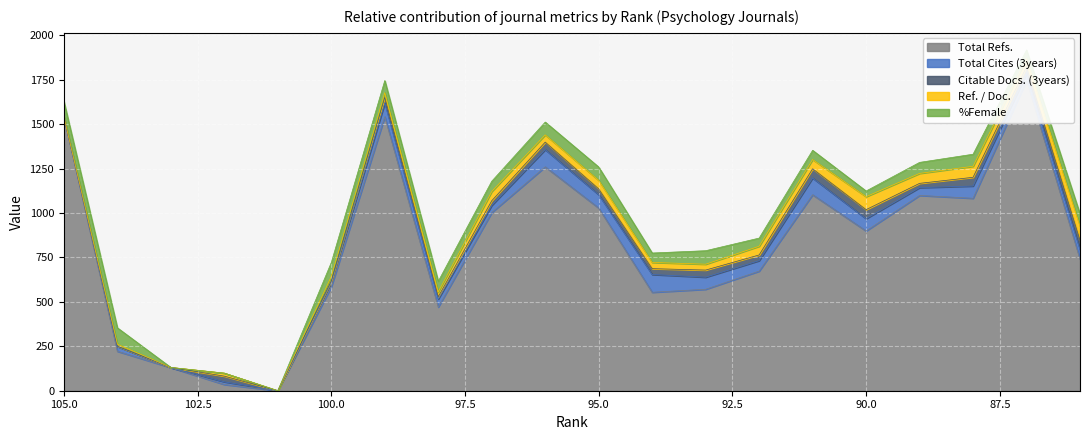

List the labels in order of Ref. / Doc. value, smallest first.

103, 101, 105, 104, 102, 100, 99, 98, 93, 94, 96, 87, 95, 92, 97, 91, 89, 88, 90, 86